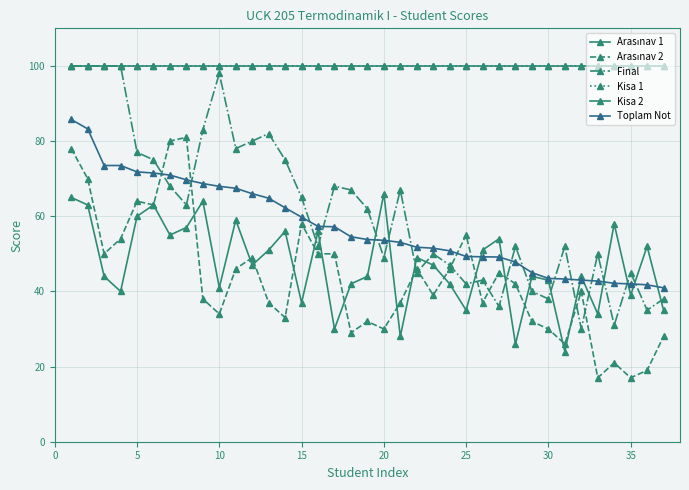

Is this an area chart (filled region under the line)?

No